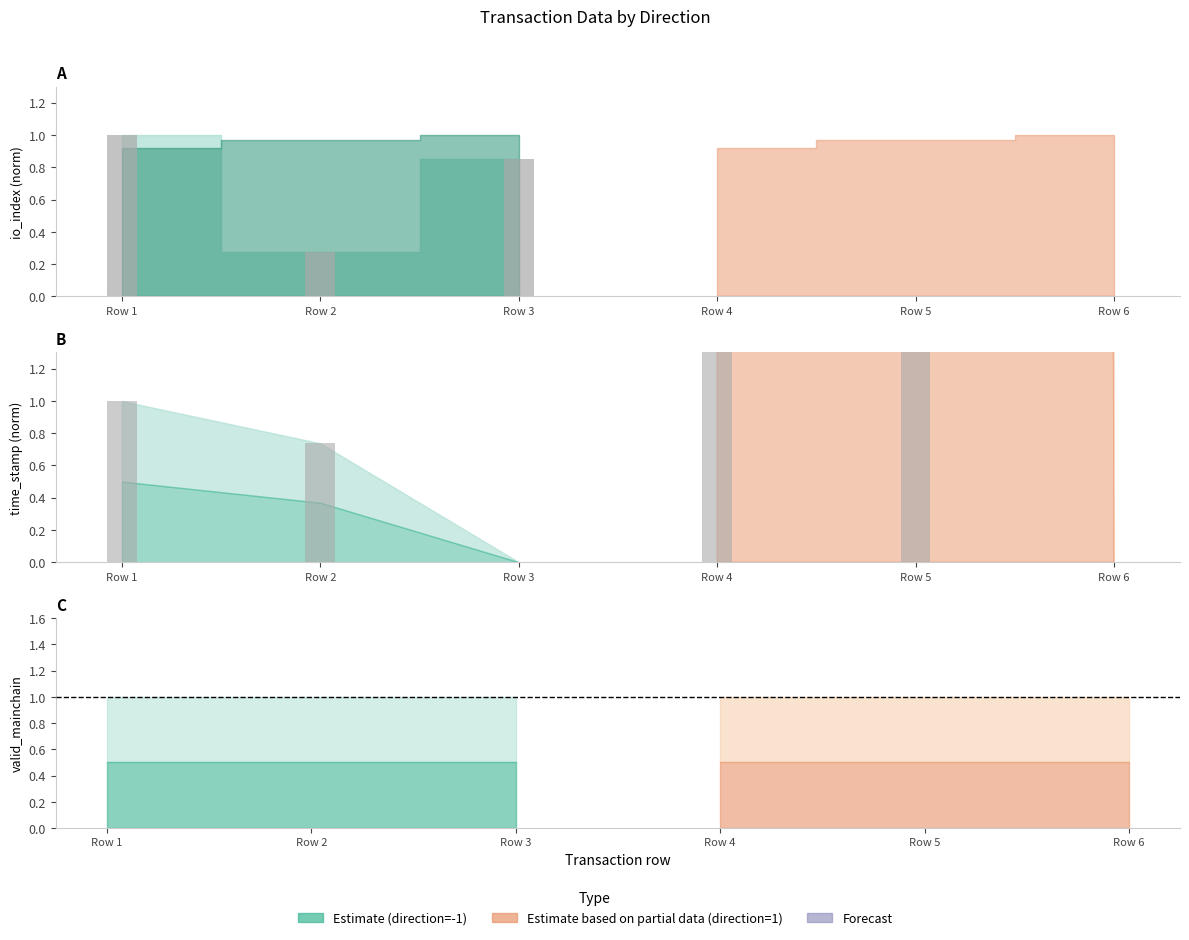

How many bars are there in total?

12